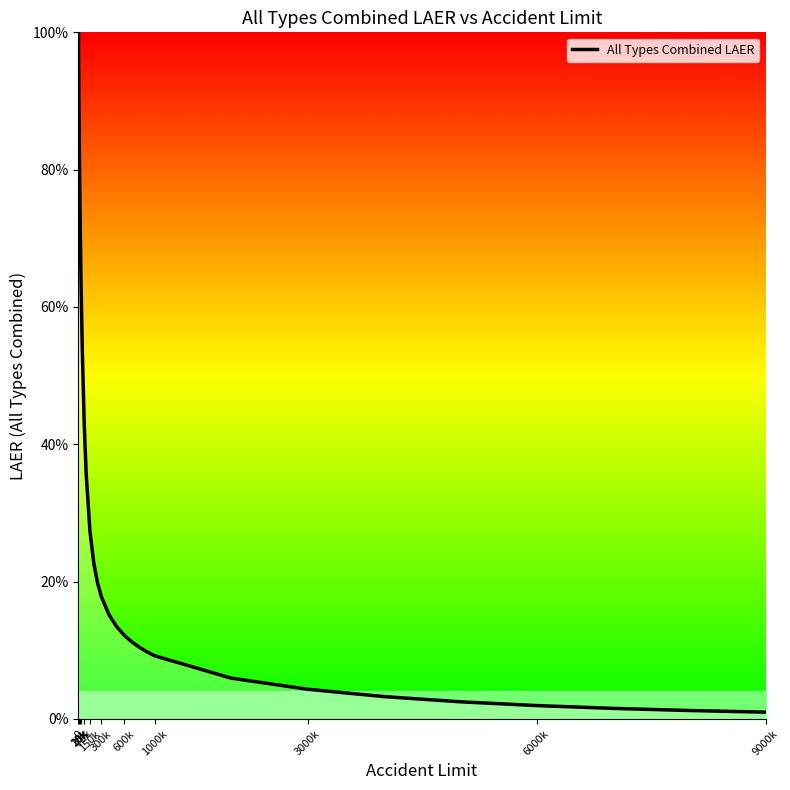

Does the chart have visible grid lines?

No